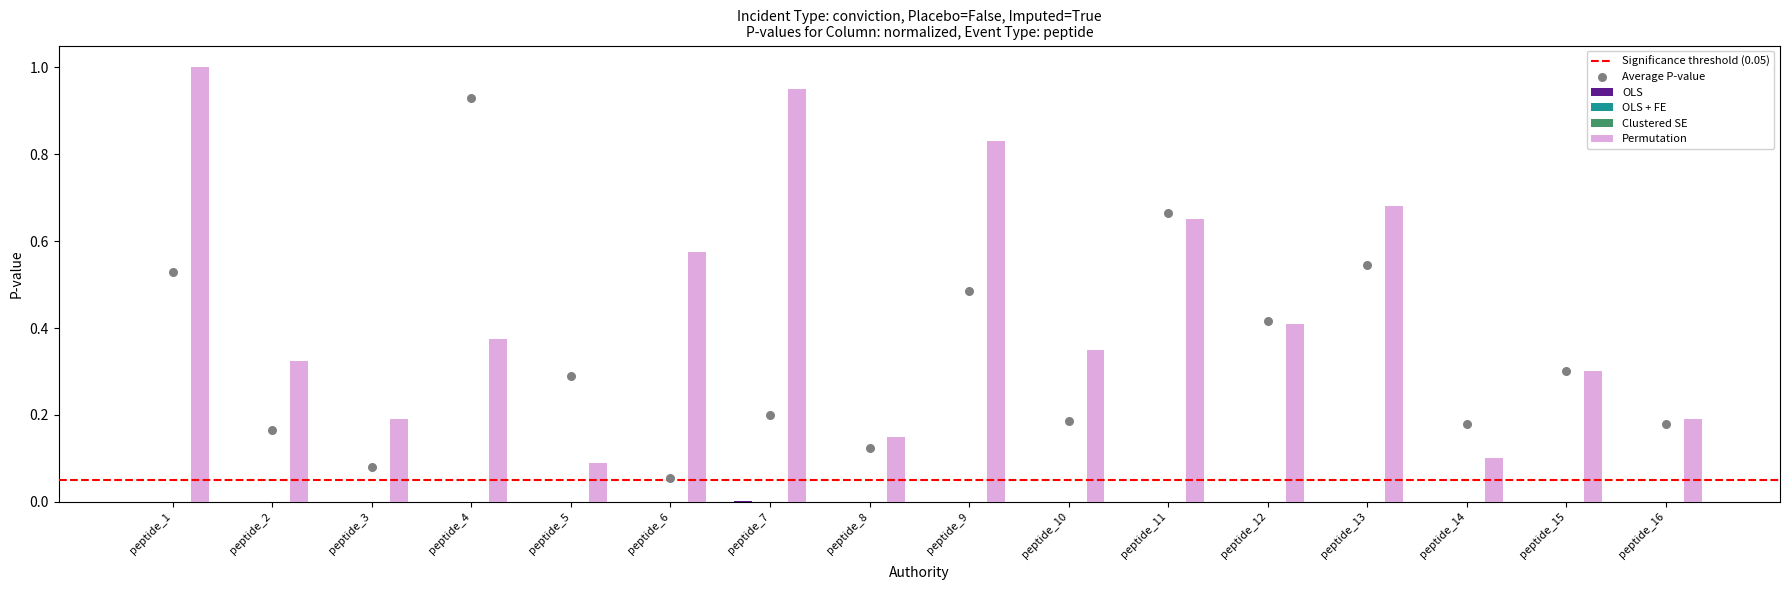

Is the value of OLS at peptide_4 greater than the value of Clustered SE at peptide_2?

Yes